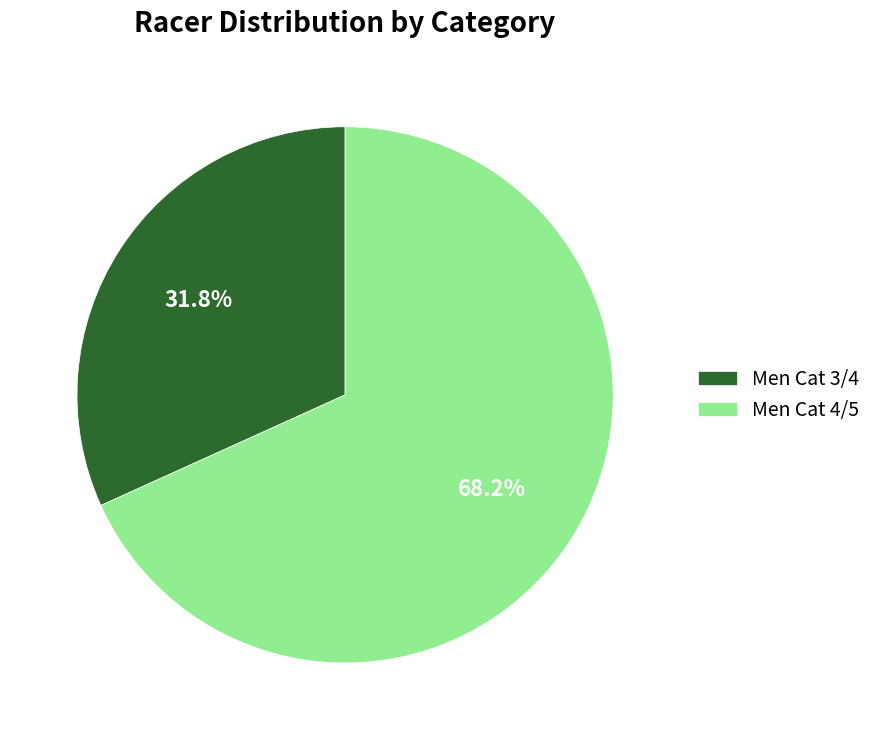

Does Men Cat 3/4 account for over 50% of the chart?

No